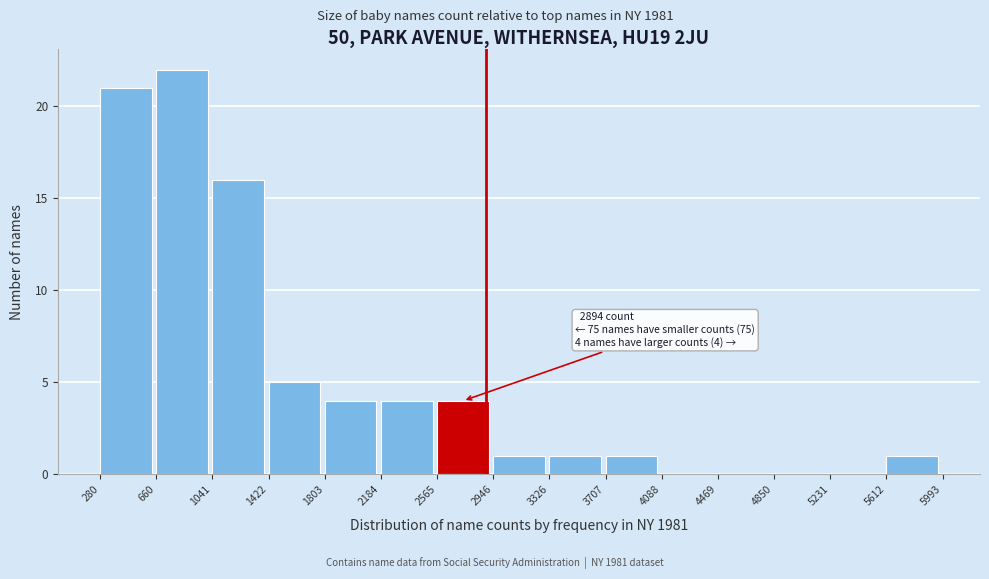

Which range on the x-axis has the tallest bar?

660 to 1041